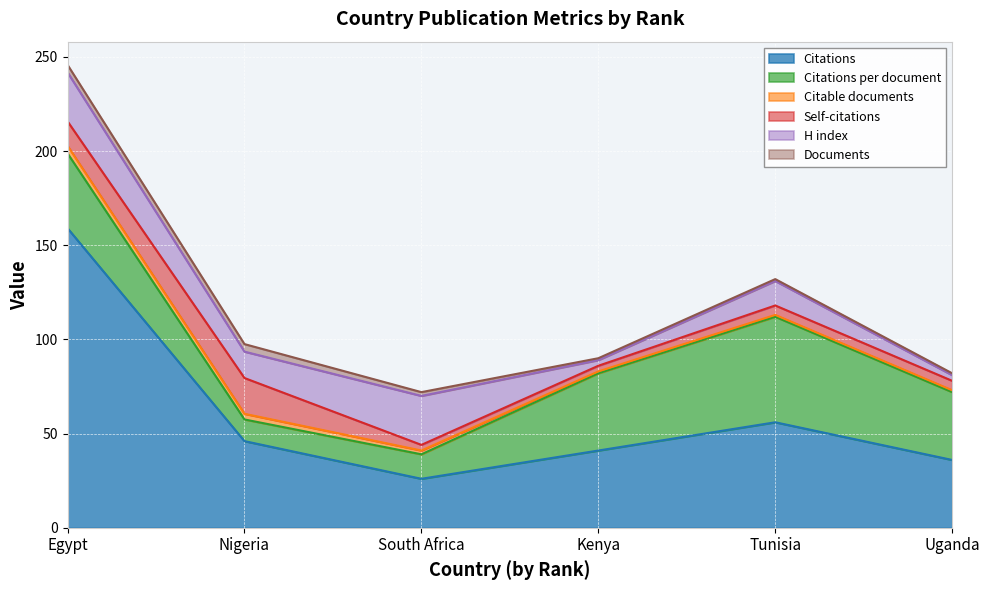

Which series has the largest total across all categories?

Citations